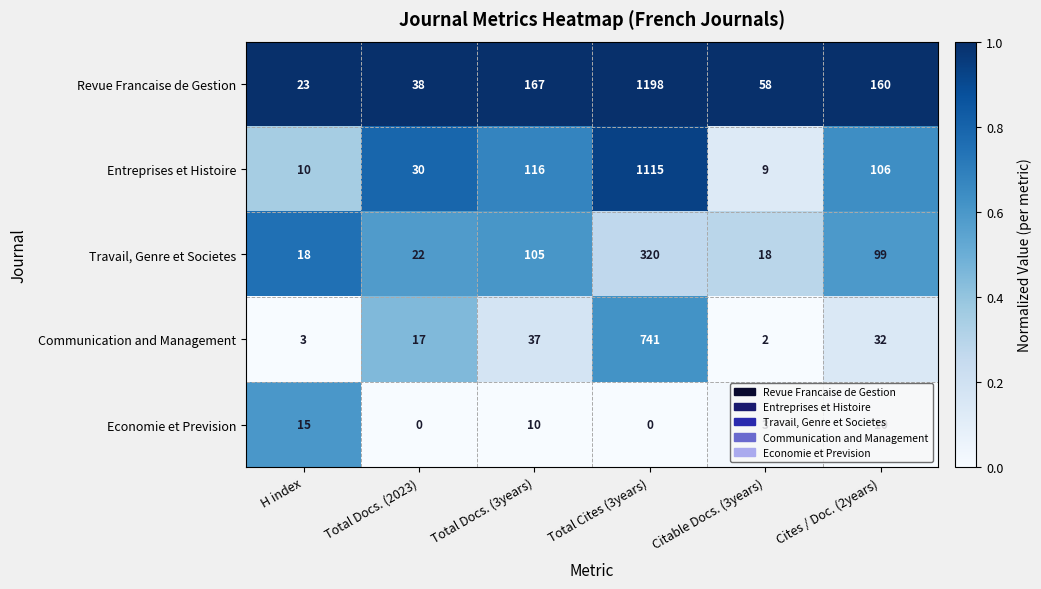

Which series has the largest total across all categories?

Revue Francaise de Gestion